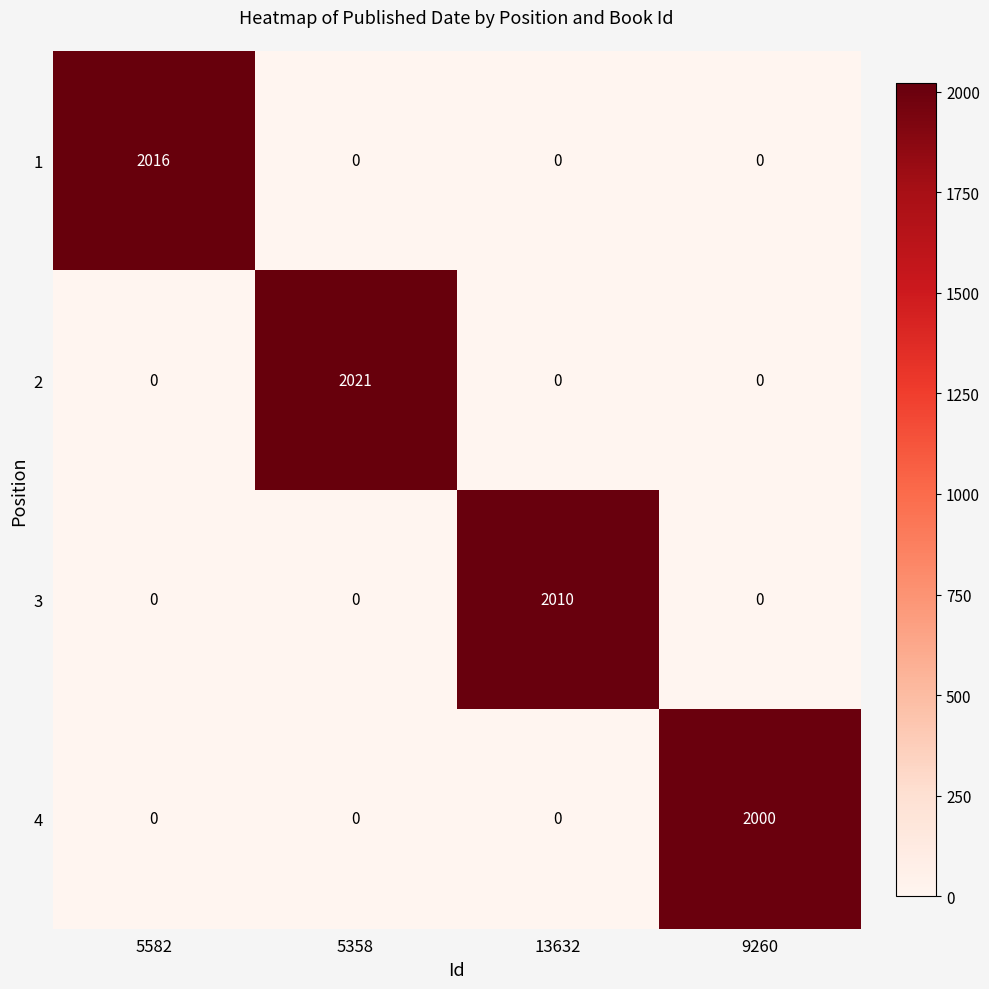

The 1 series shows 0 at 13632. True or false?

True